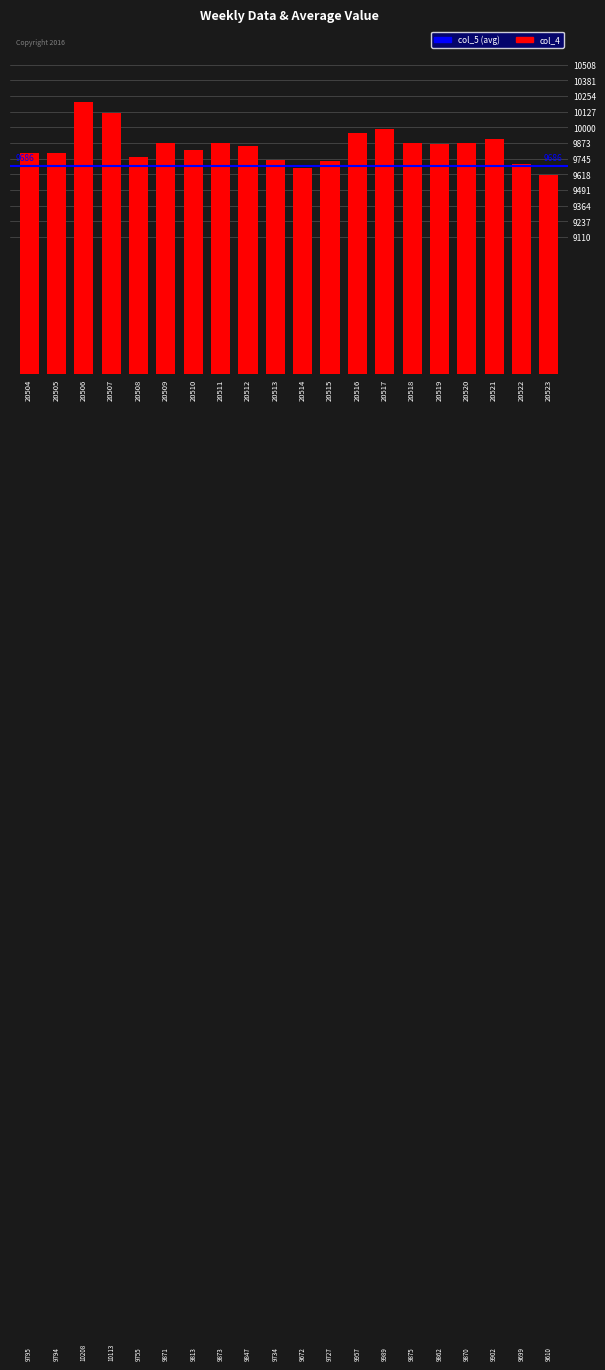

What is the sum of all values?

196966